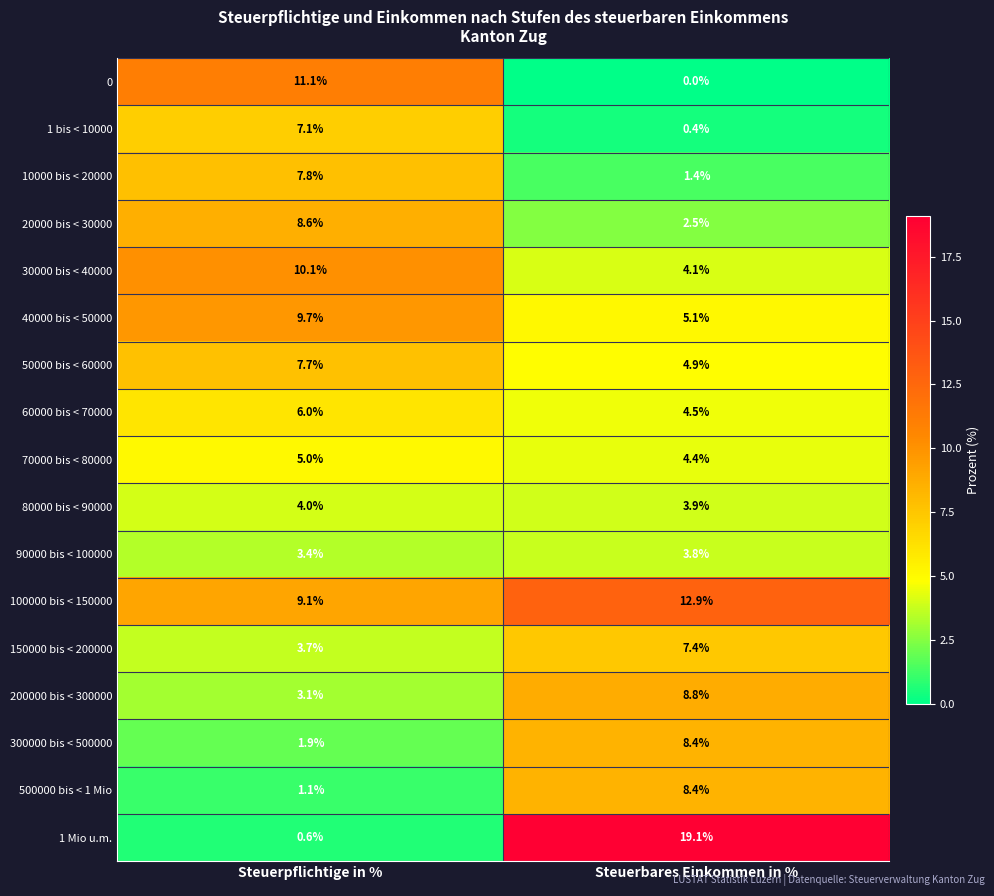

What is the sum of all 30000 bis < 40000 values?

14.2